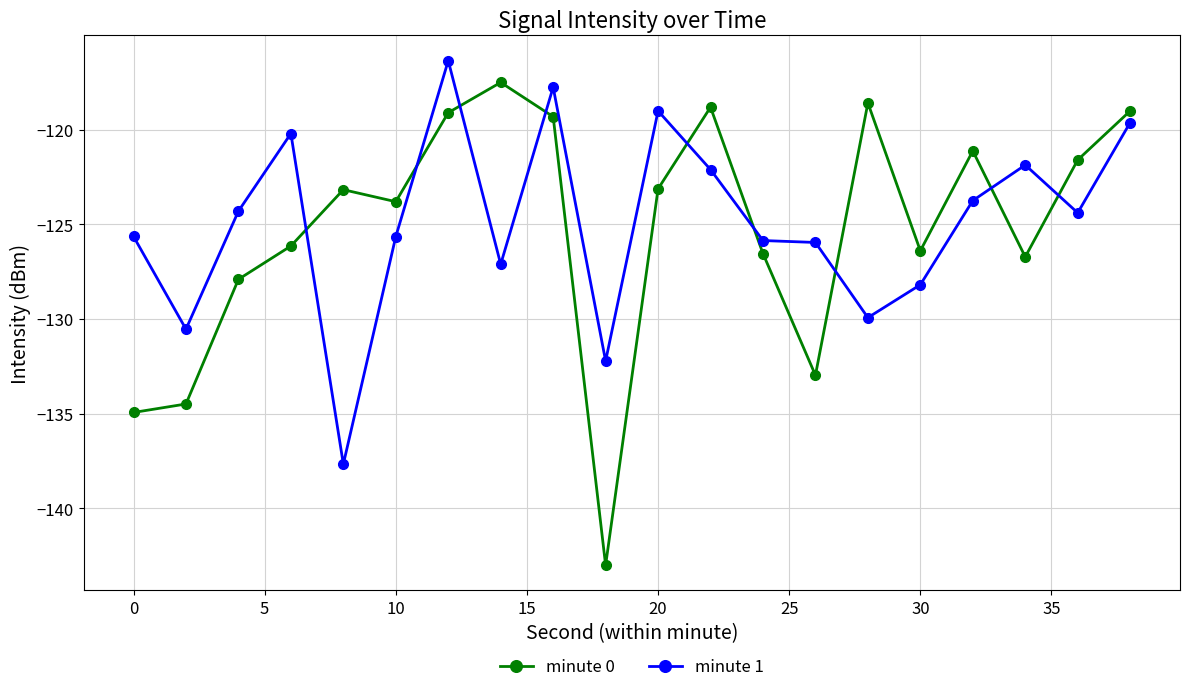

Which series ends up on top after the final intersection of minute 1 and minute 0?

minute 0